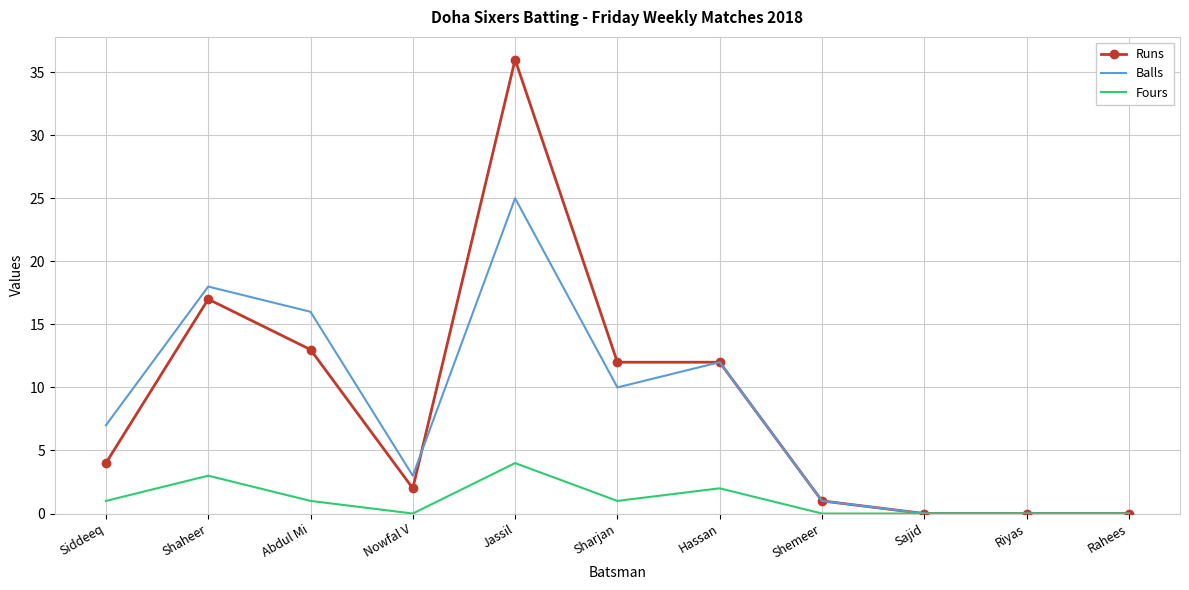

Between Nowfal V and Sajid, which series saw the biggest shift?

Balls